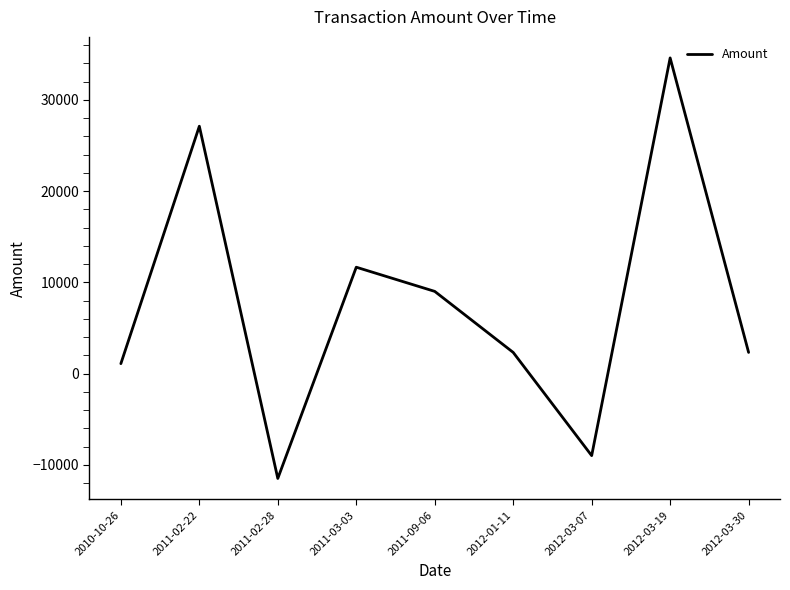

At which label is the value closest to 11542?

2011-03-03